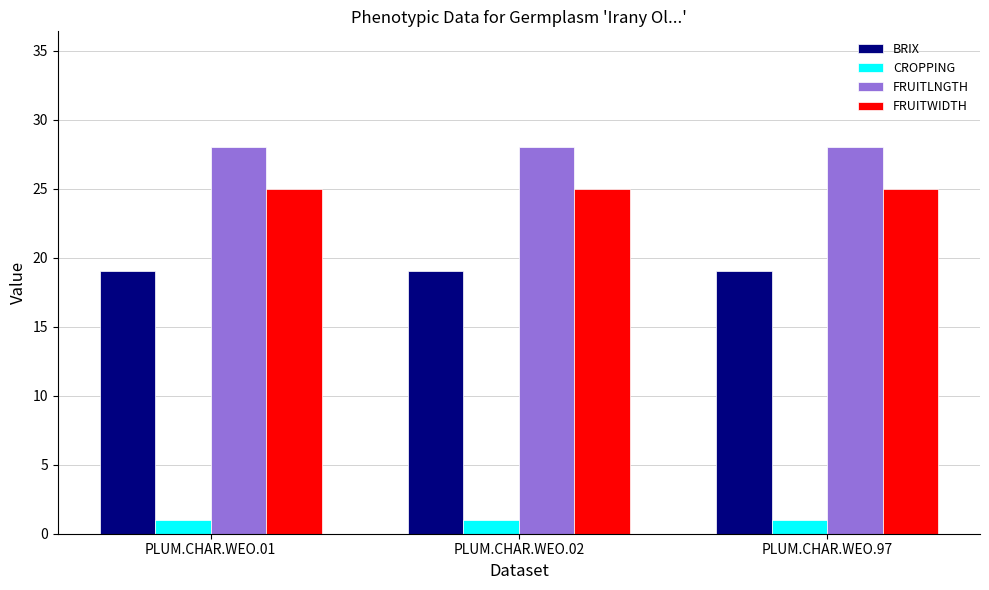

What is the spread (max minus min) of values at PLUM.CHAR.WEO.97?

27